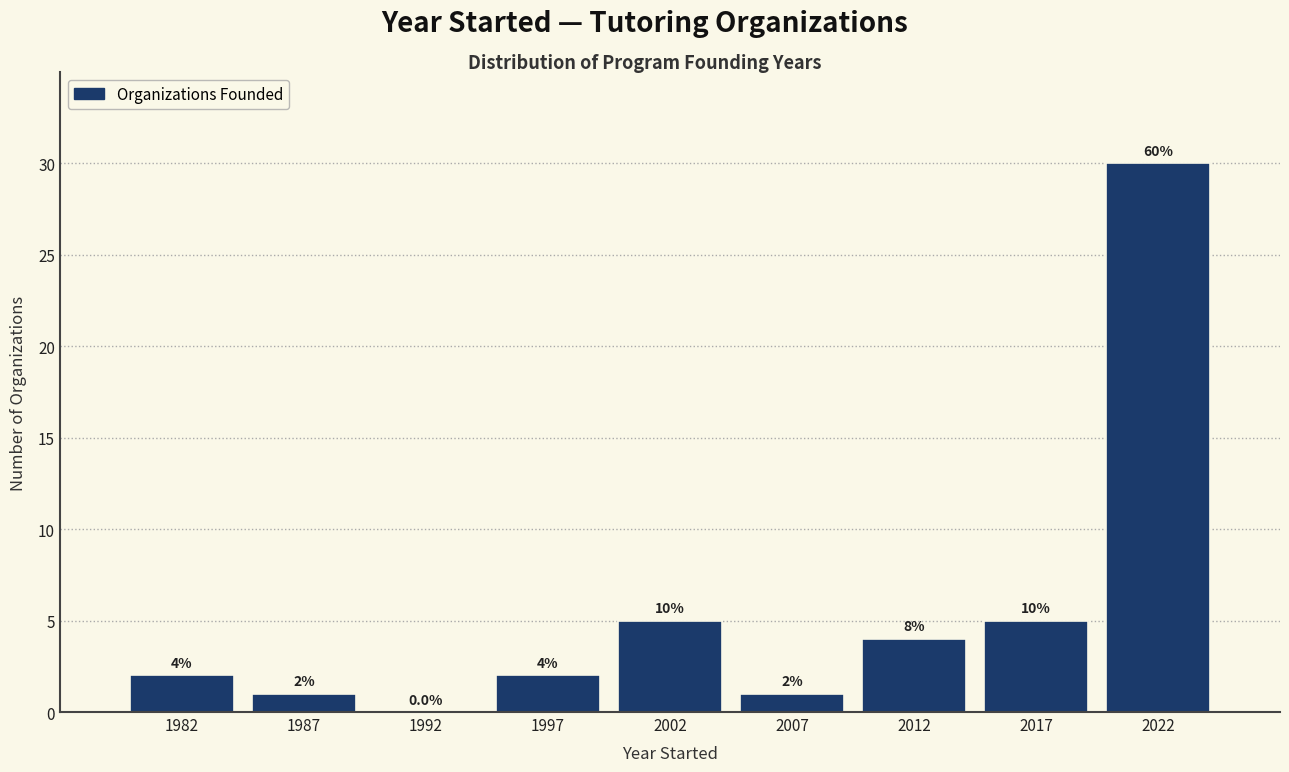

Reading right to left, what are all the values shown in this chart?

2022=30	2017=5	2012=4	2007=1	2002=5	1997=2	1992=0	1987=1	1982=2